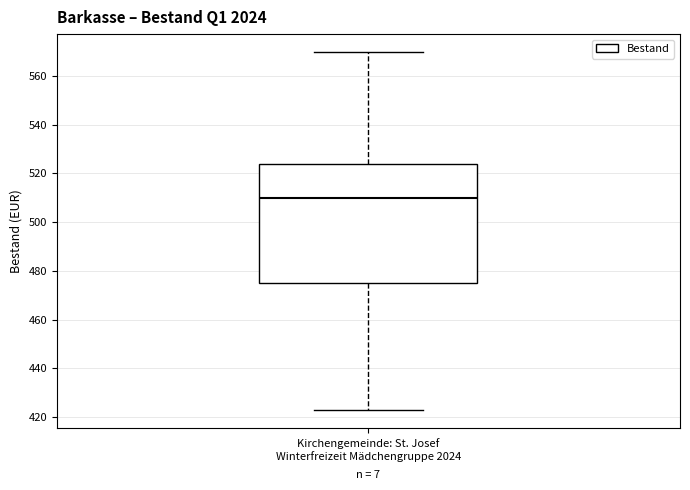

Where is the lower edge of the box for Kirchengemeinde: St. Josef Winterfreizeit Mädchengruppe 2024 on the y-axis? The values are not printed on the chart, so give them approximately, as read against the axis.

476